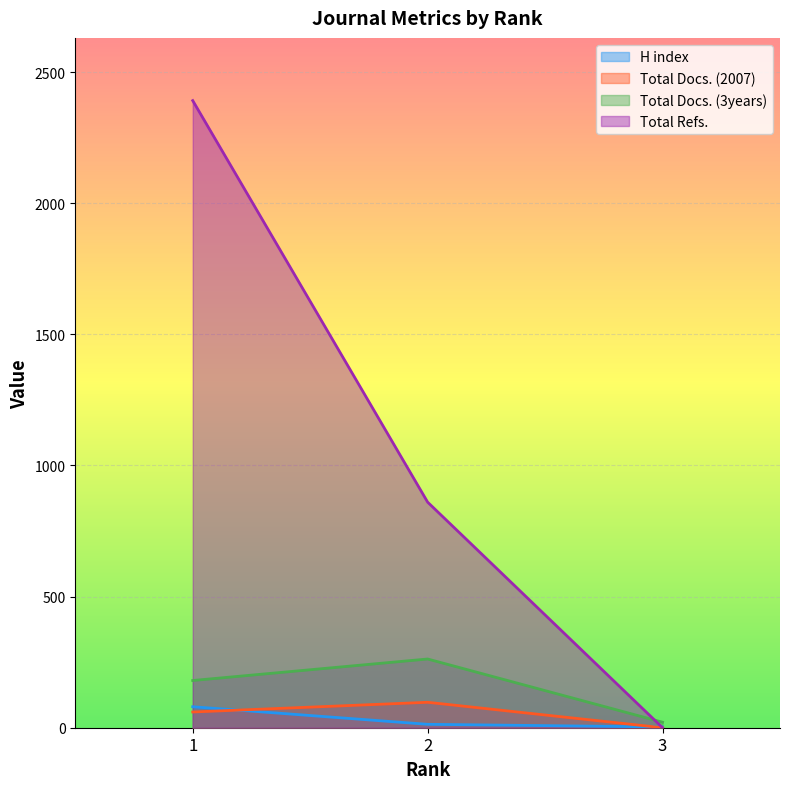

Reading left to right, transcribe all the data shown in this chart.

H index: 1=80	2=13	3=3
Total Docs. (2007): 1=60	2=97	3=0
Total Docs. (3years): 1=180	2=262	3=21
Total Refs.: 1=2391	2=860	3=0